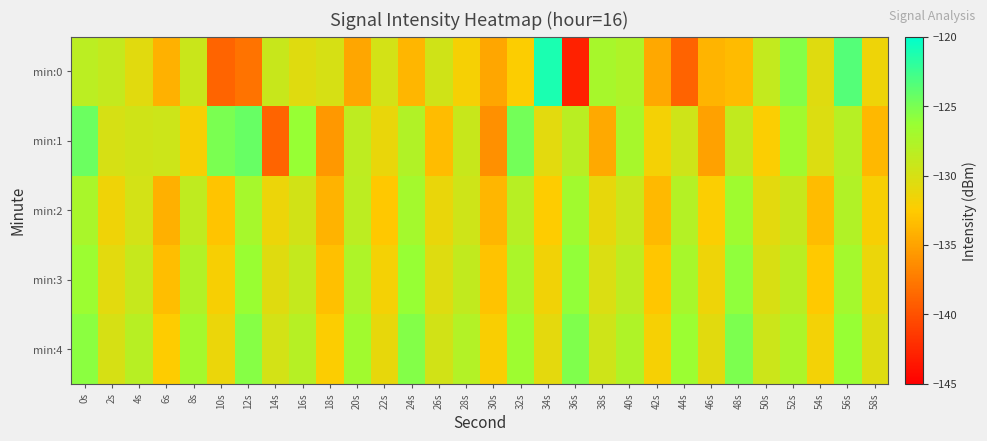

At which category does the chart reach its minimum across all series?

36s